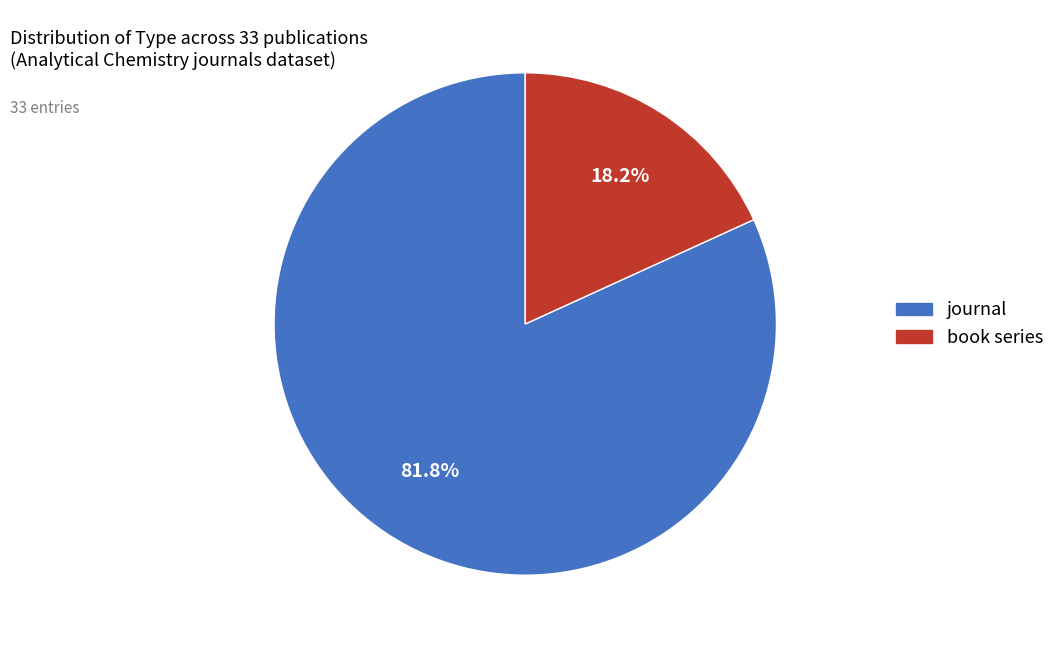

Is there a majority slice in this chart?

Yes